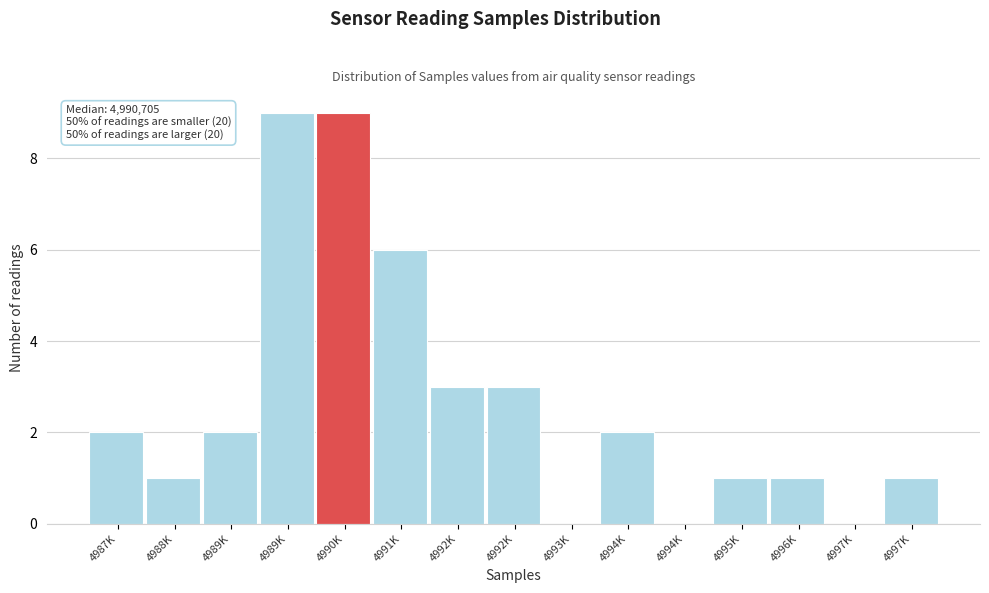

How many series are shown in this chart?

1